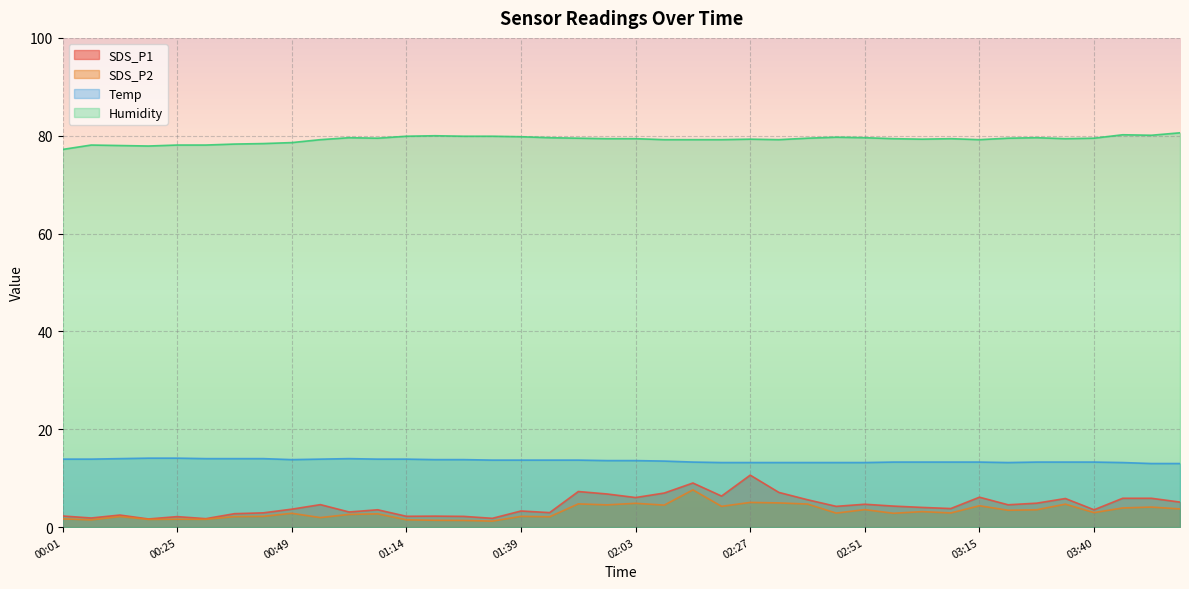

Is the value of SDS_P2 at 00:01 greater than the value of SDS_P1 at 03:52?

No